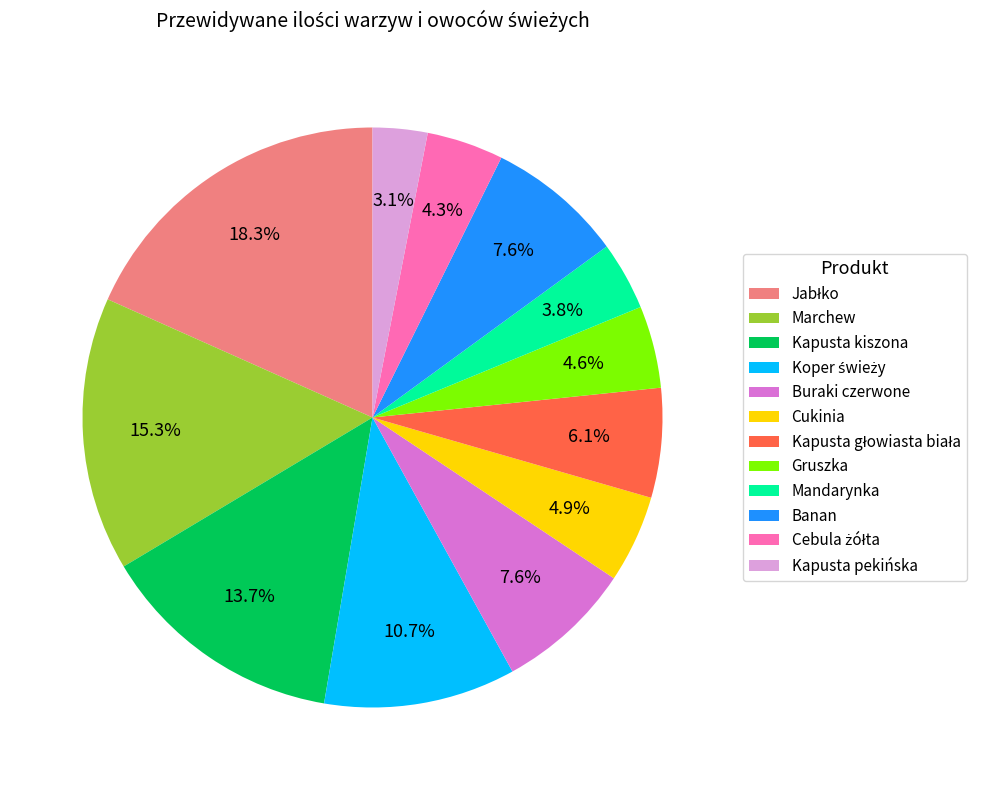

Between Kapusta pekińska and Buraki czerwone, which is larger?

Buraki czerwone